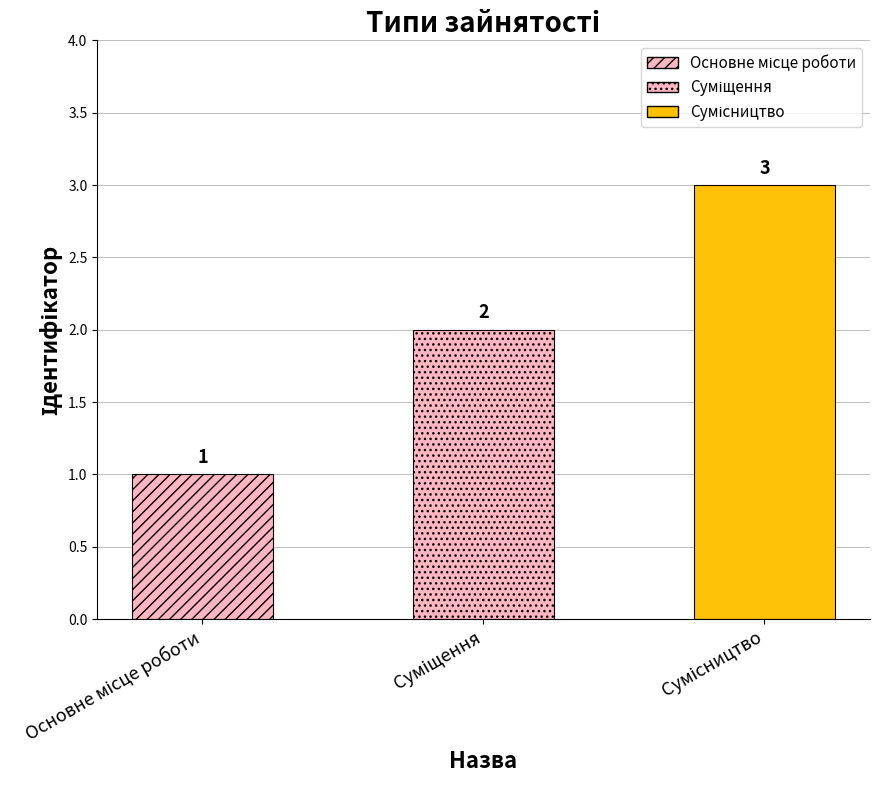

What is the smallest value displayed?

1